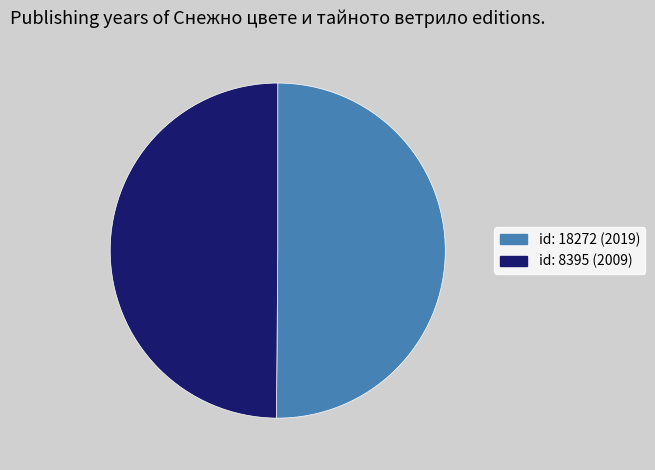

Combined, do id: 8395 (2009) and id: 18272 (2019) account for over 50%?

Yes